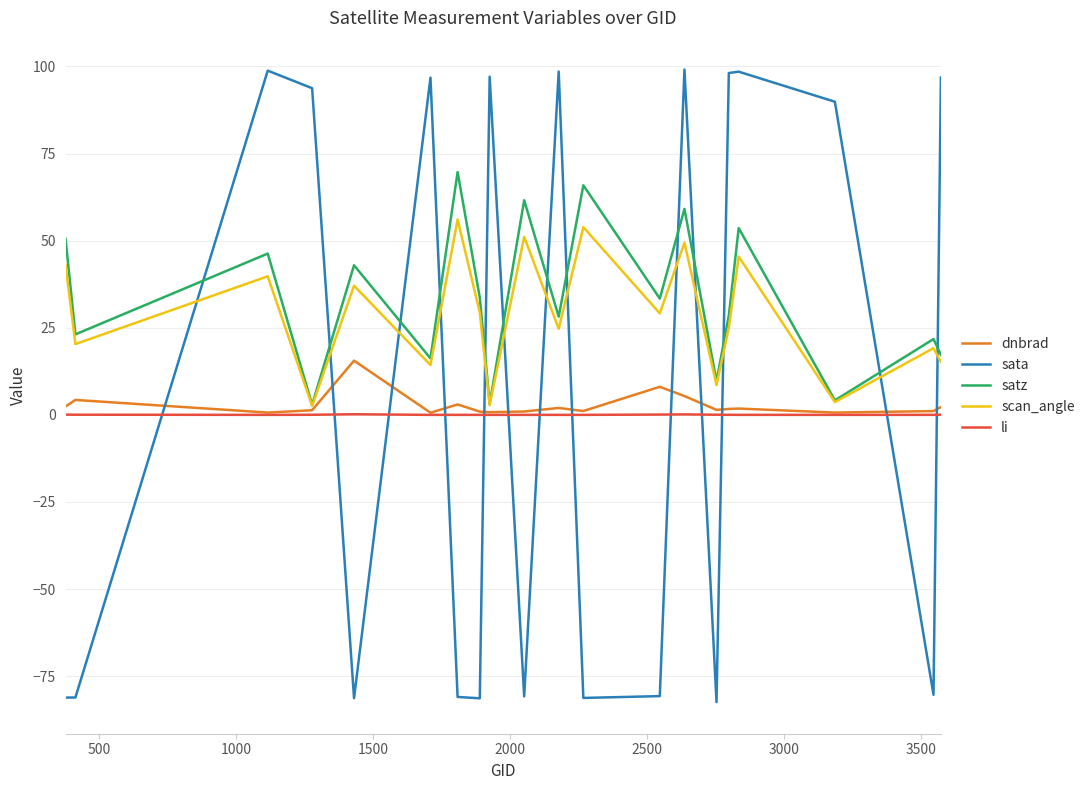

Which series has the largest range (max minus min)?

sata